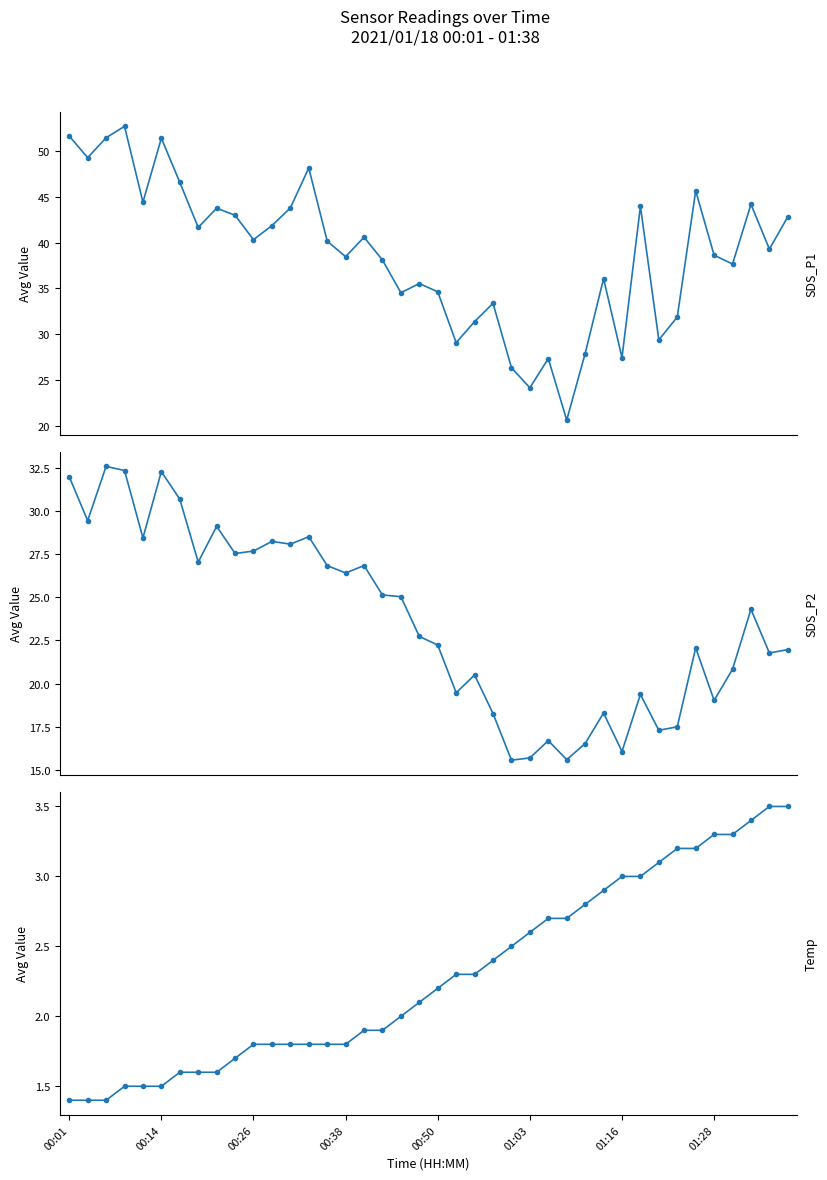

True or false: SDS_P2 and SDS_P1 cross at least once.

False